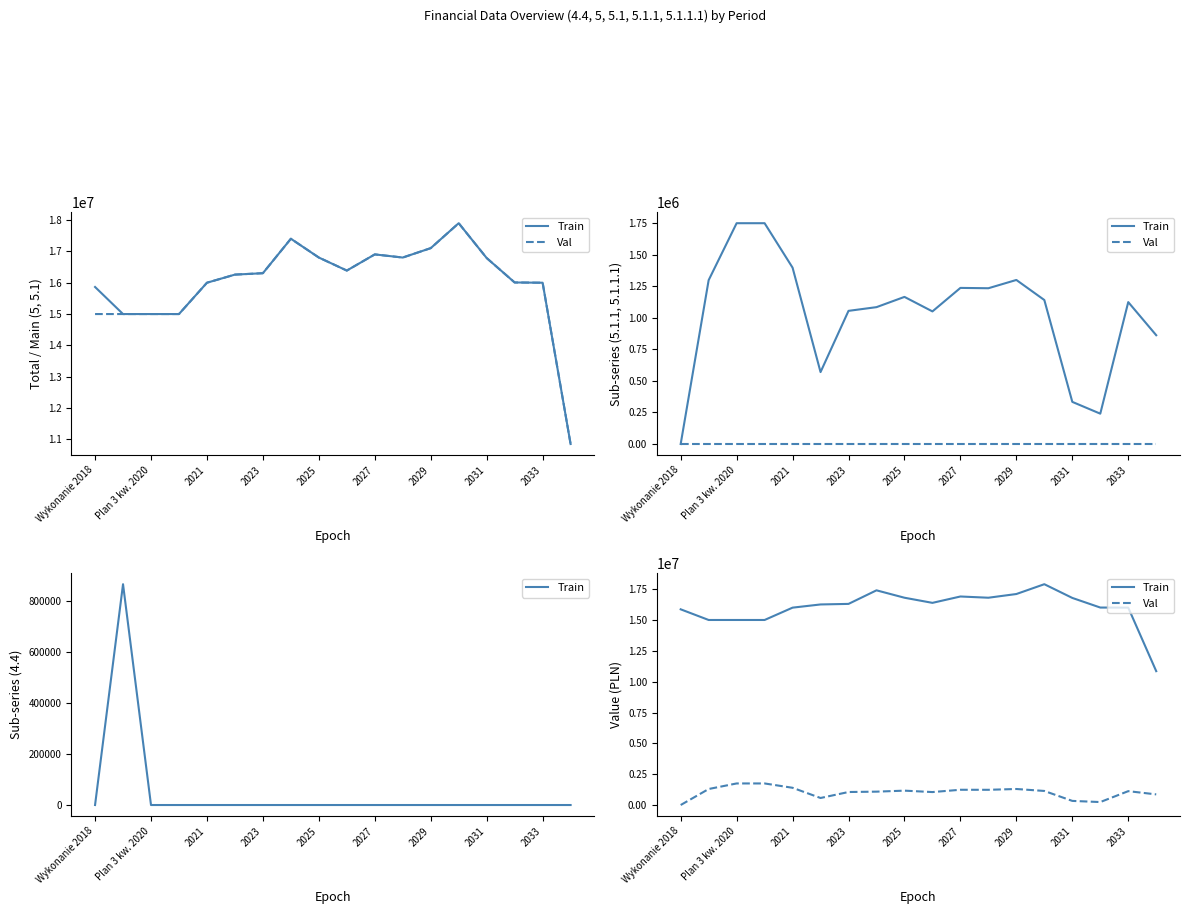

What is the value of the Train point at the 8th from the left?

17404000.0